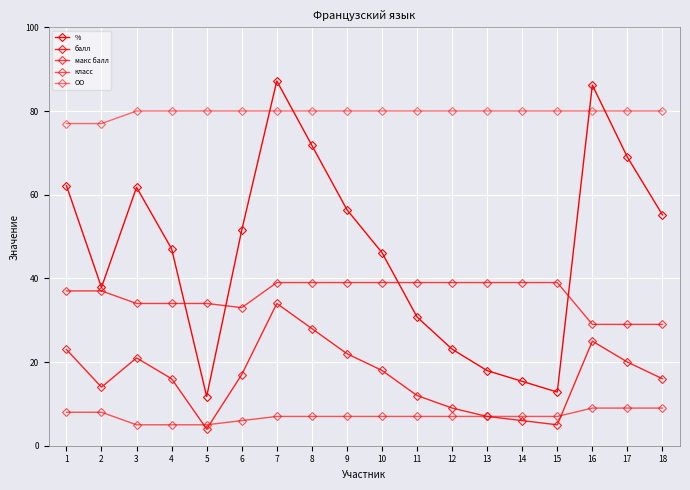

How many lines are shown in the chart?

5